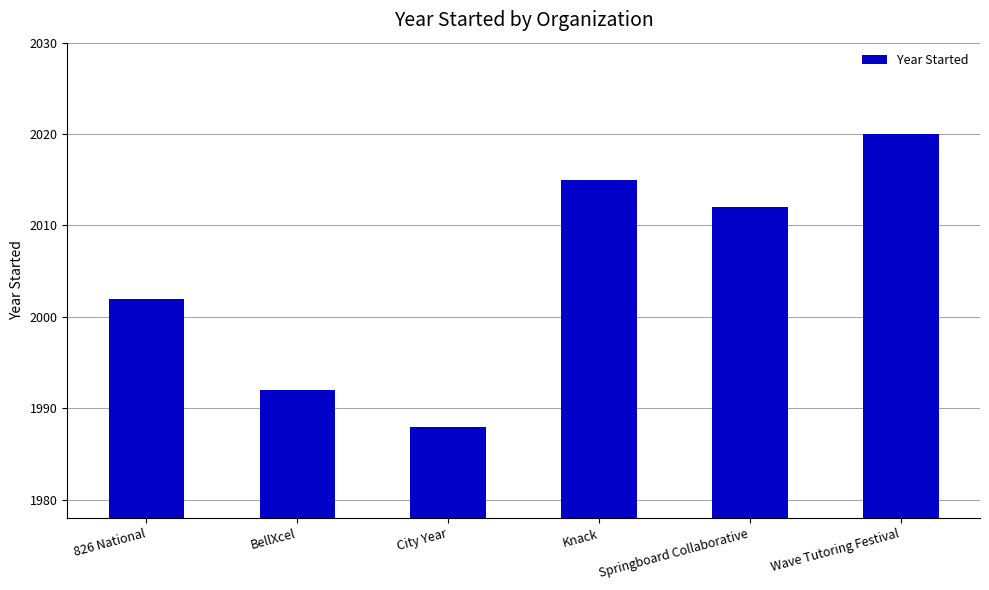

How many distinct data groups are displayed?

1